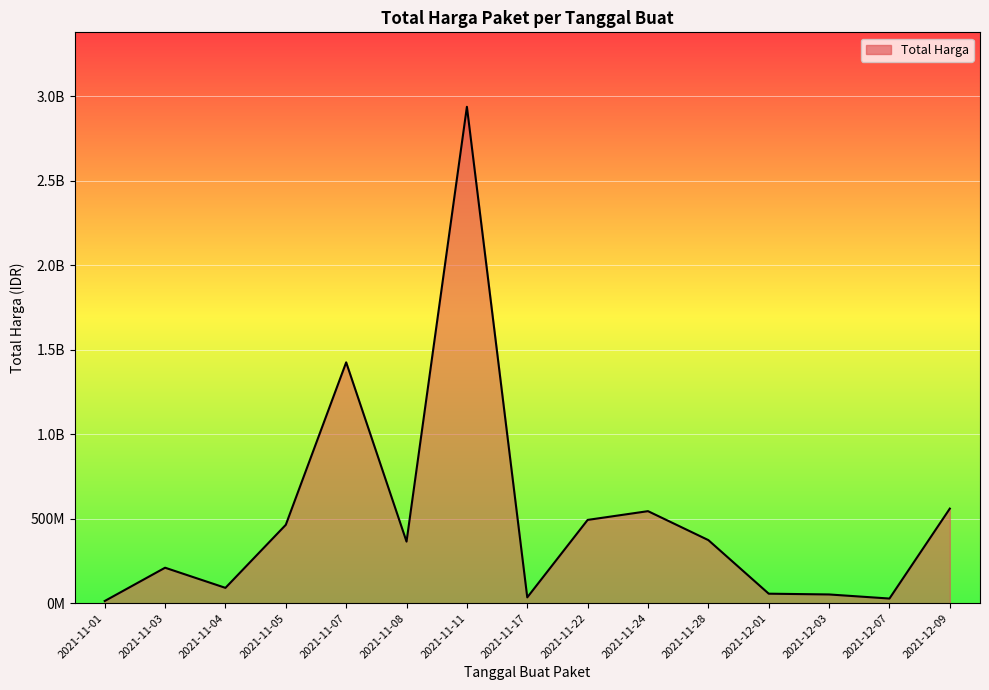

What is the sum of all values?

7647481885